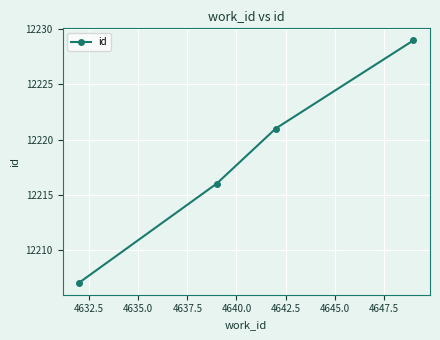

What is the difference between the maximum and minimum values?

22